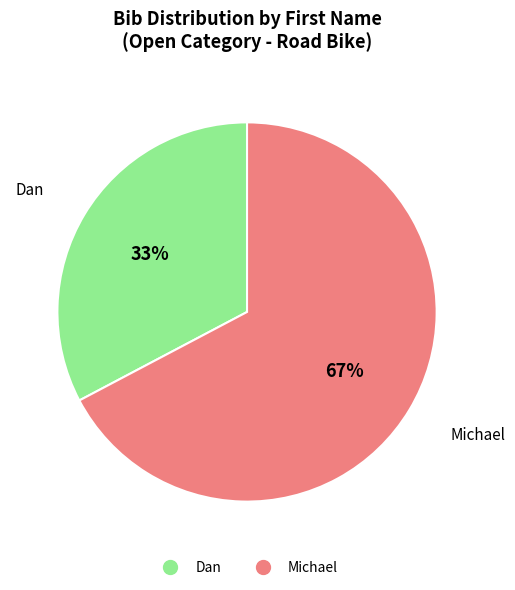

Which slice is the largest?

Michael